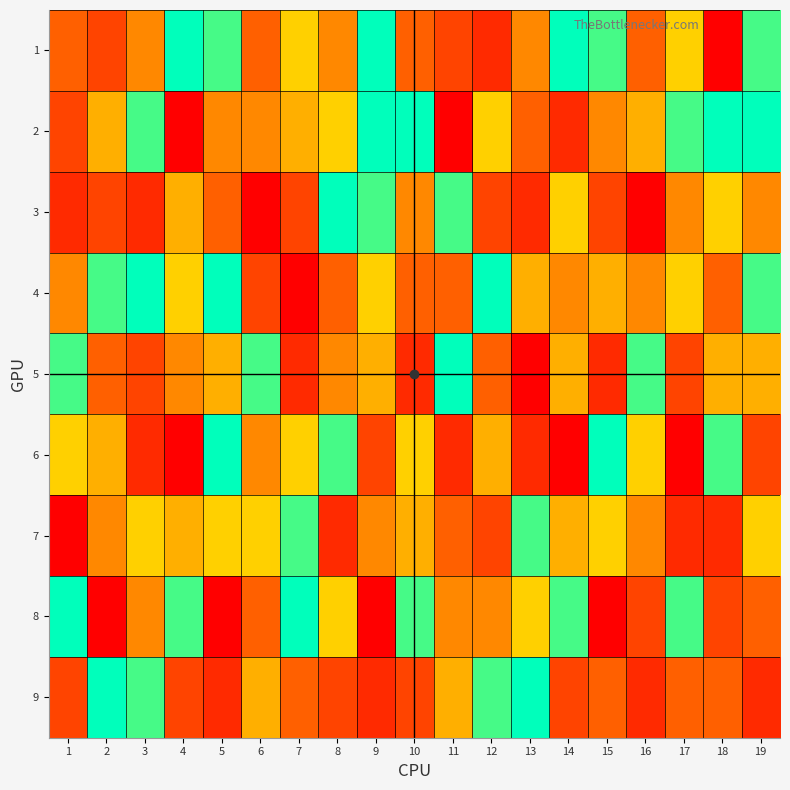

What is the greatest value displayed?

9